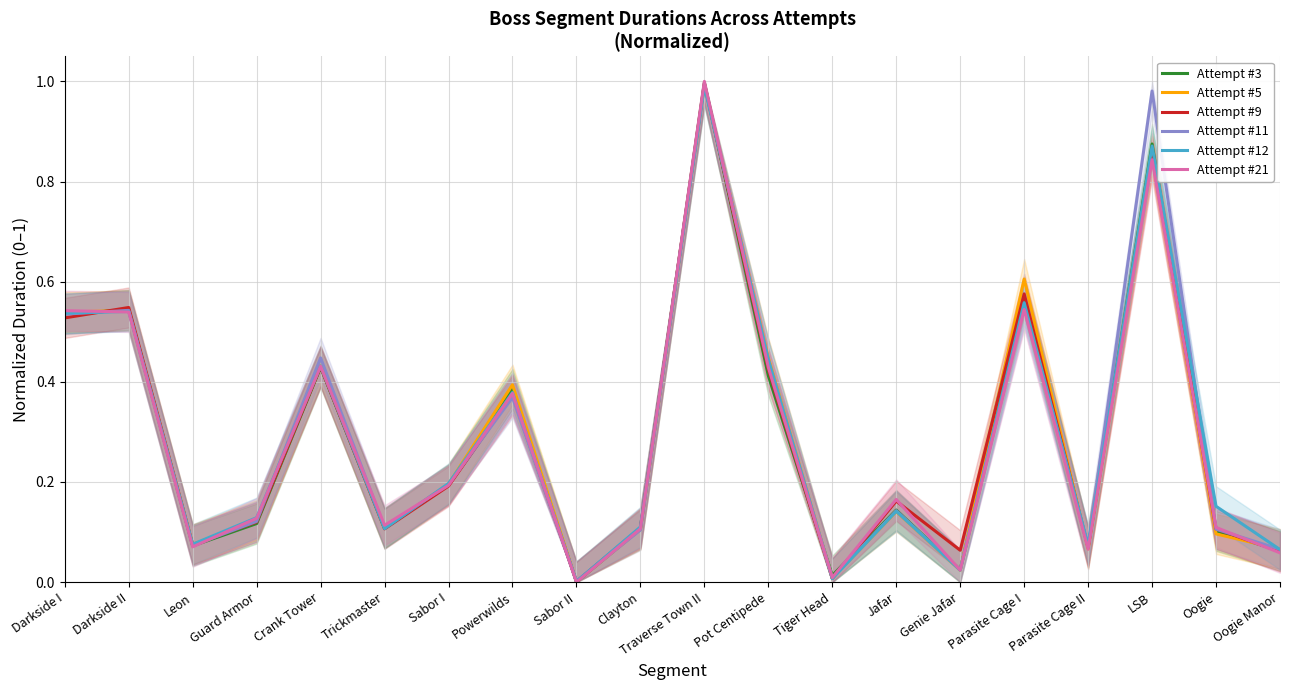

What is the greatest value displayed?

1.0